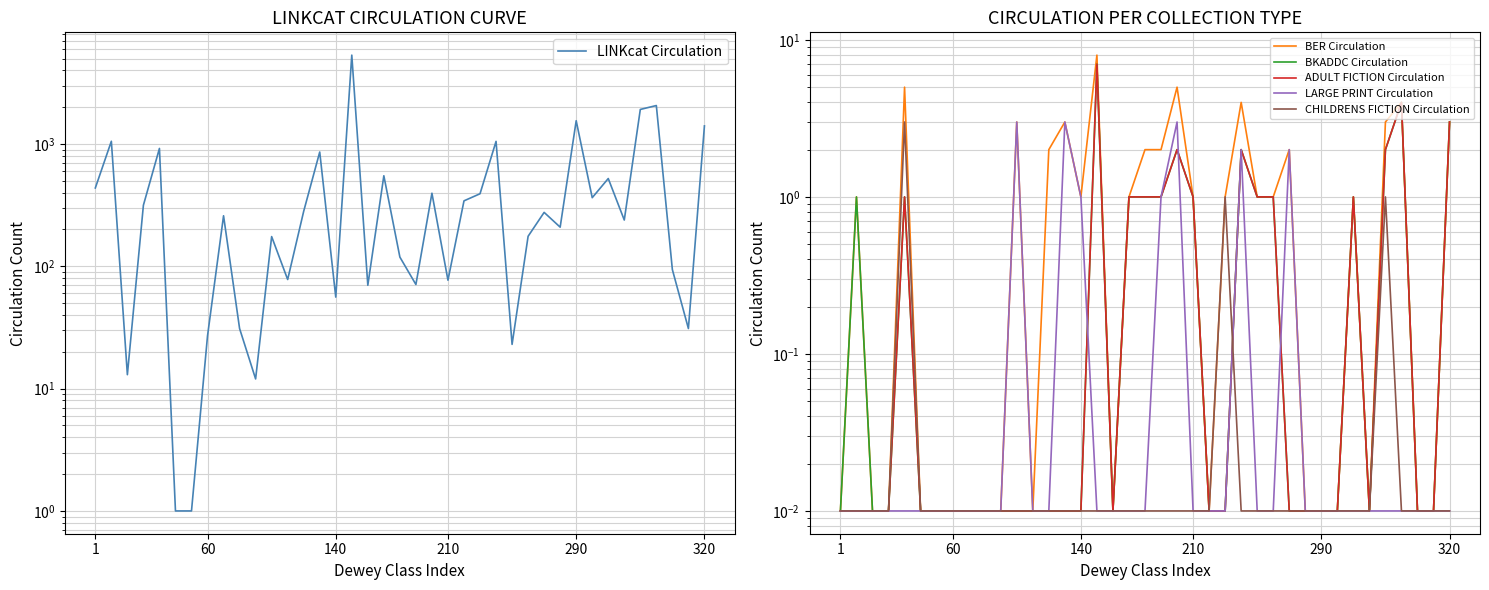

What position from the right is 20?

19